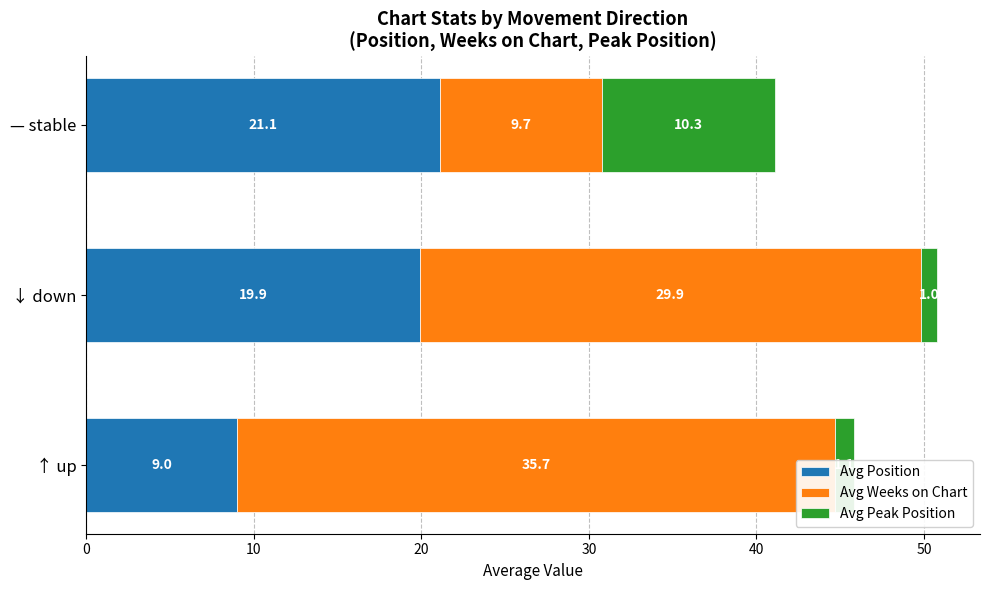

Between ↑ up and ↓ down, which series saw the biggest shift?

Avg Position